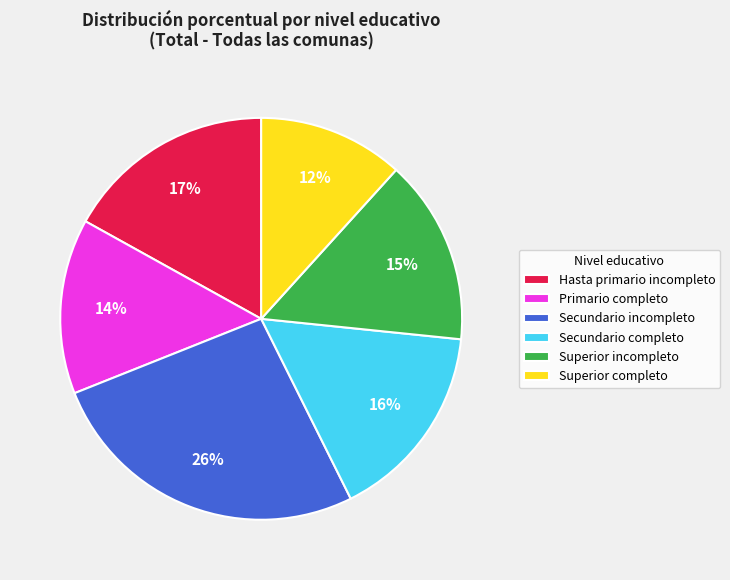

Is Superior incompleto the majority of the pie?

No